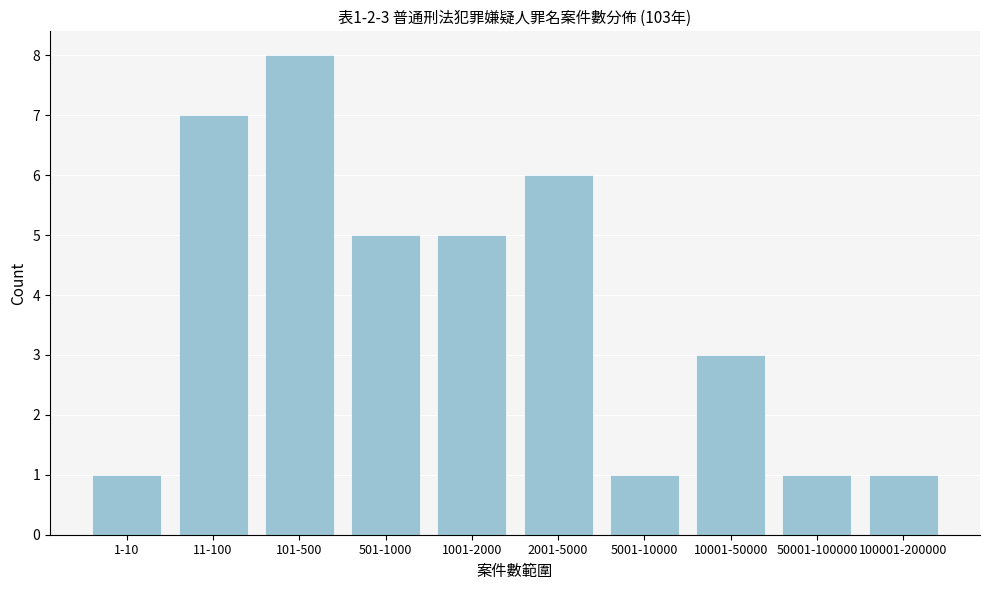

Reading left to right, transcribe all the data shown in this chart.

1-10=1	11-100=7	101-500=8	501-1000=5	1001-2000=5	2001-5000=6	5001-10000=1	10001-50000=3	50001-100000=1	100001-200000=1